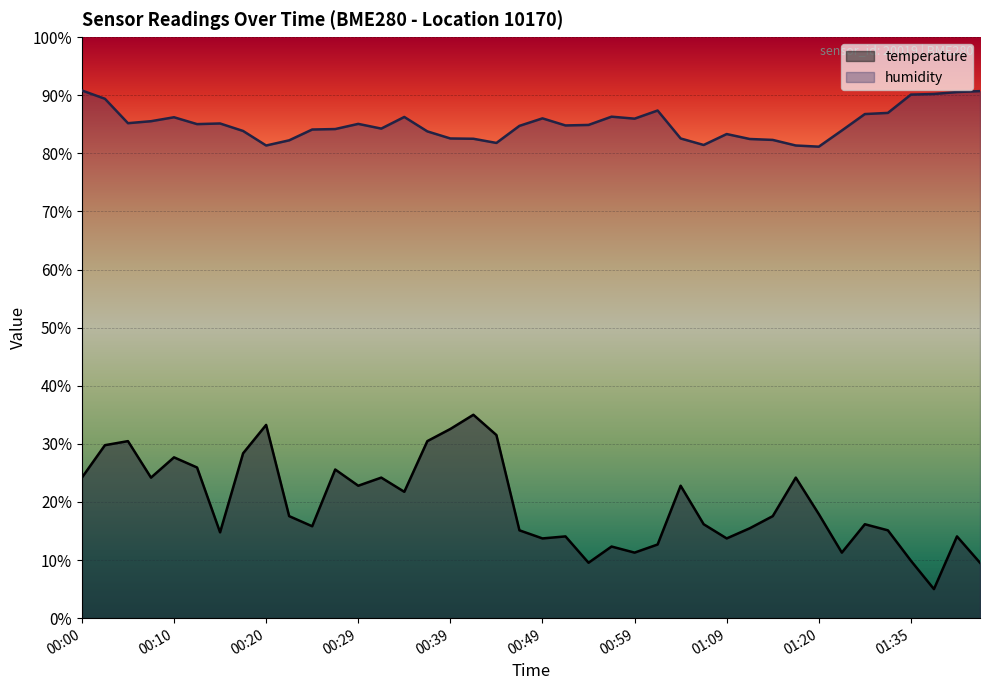

True or false: temperature has a value of 33.0 at 00:00.

False